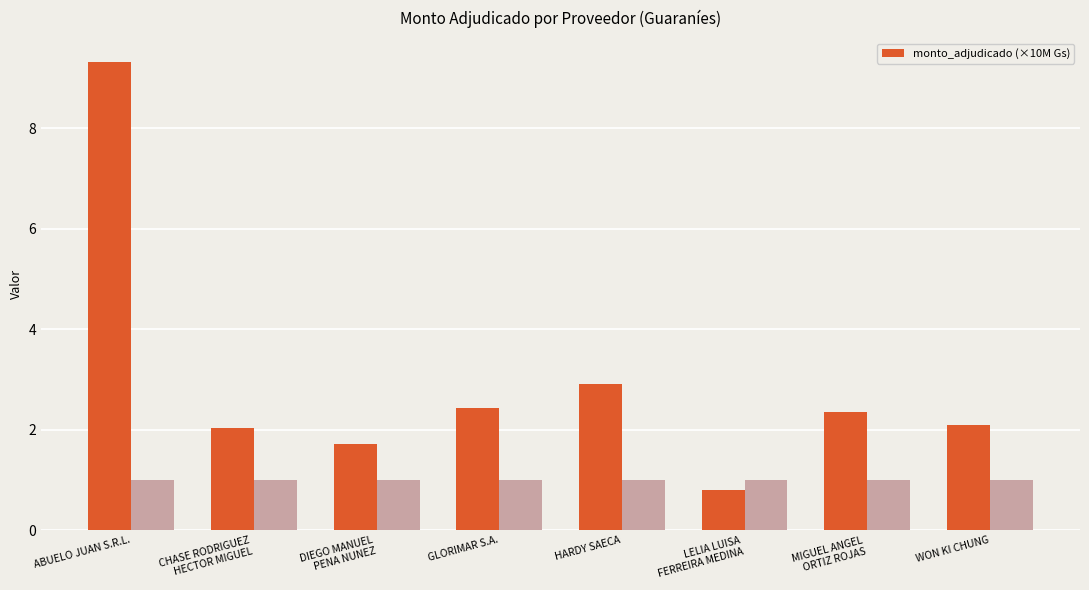

Reading left to right, what are all the values shown in this chart?

ABUELO JUAN S.R.L.=9.3	CHASE RODRIGUEZ
HECTOR MIGUEL=2.0	DIEGO MANUEL
PENA NUNEZ=1.7	GLORIMAR S.A.=2.4	HARDY SAECA=2.9	LELIA LUISA
FERREIRA MEDINA=0.8	MIGUEL ANGEL
ORTIZ ROJAS=2.4	WON KI CHUNG=2.1